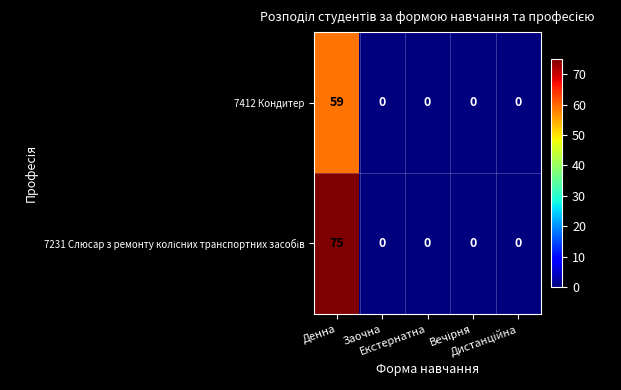

What is the greatest value displayed?

75